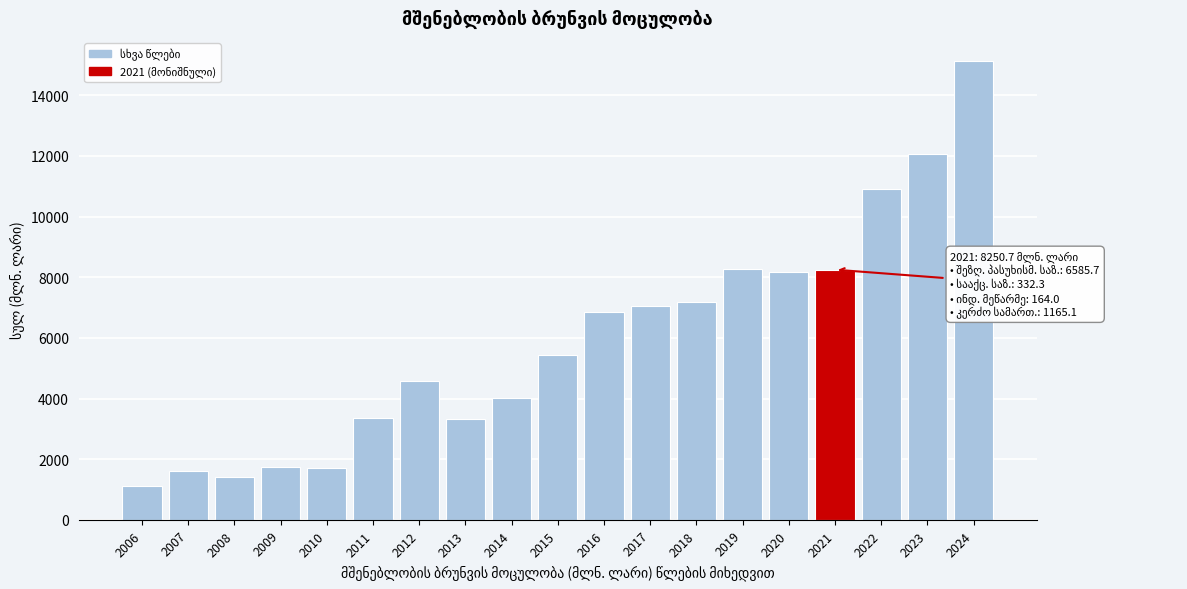

What is the sum of the values at 2021 and 2009?

9990.9